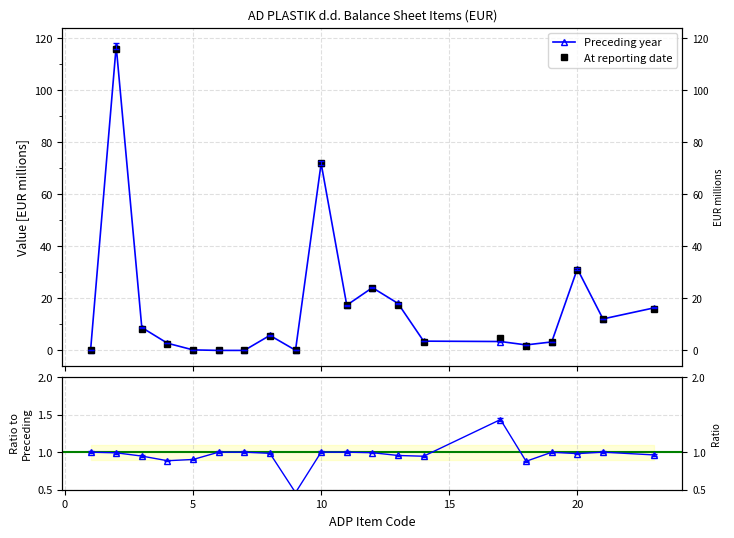

How many interior local peaks does the At reporting date series have?

6